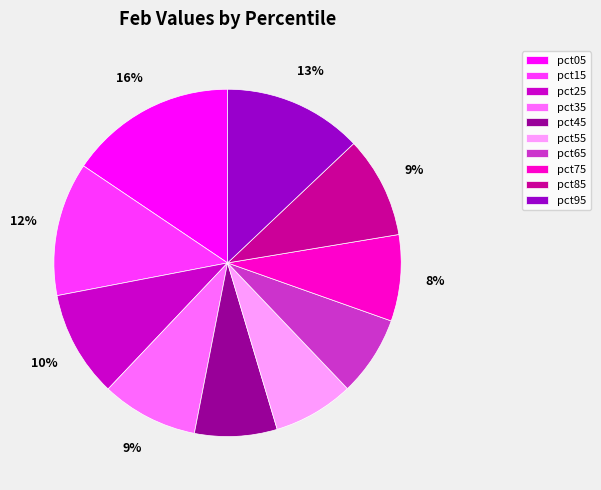

To the nearest percent, what is the combined percentage of pct95 and pct85?

22%